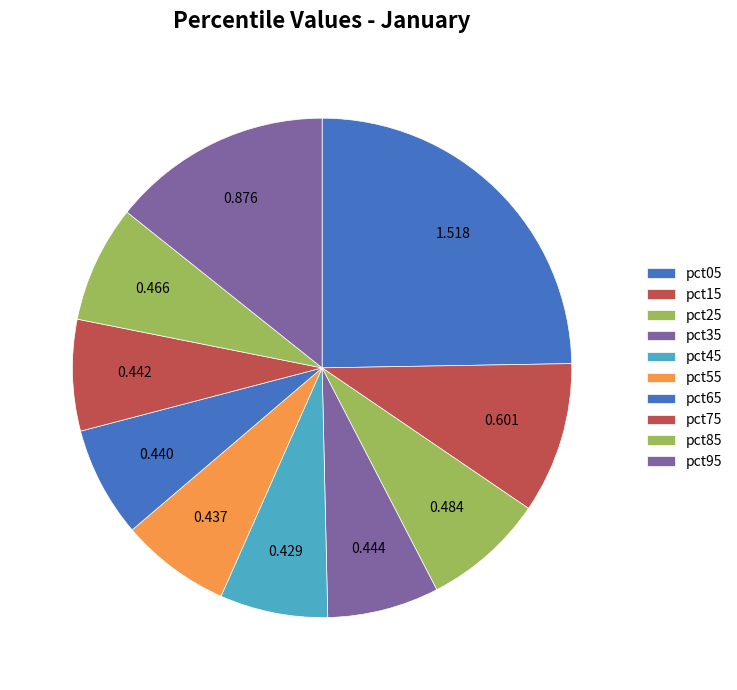

Count the number of slices in the pie.

10